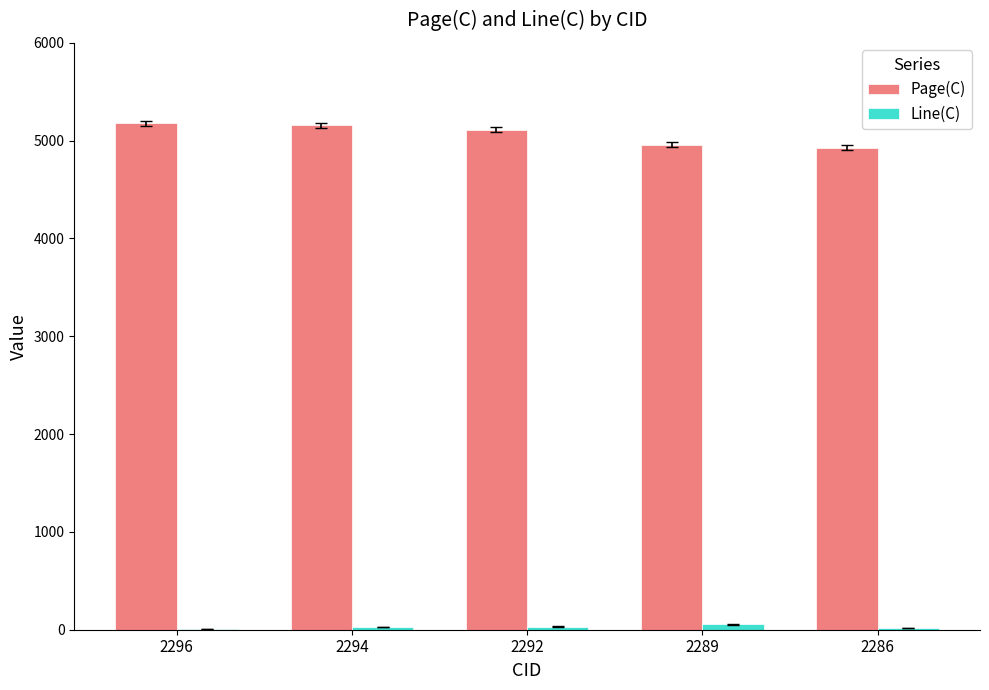

How many groups of bars are there?

5